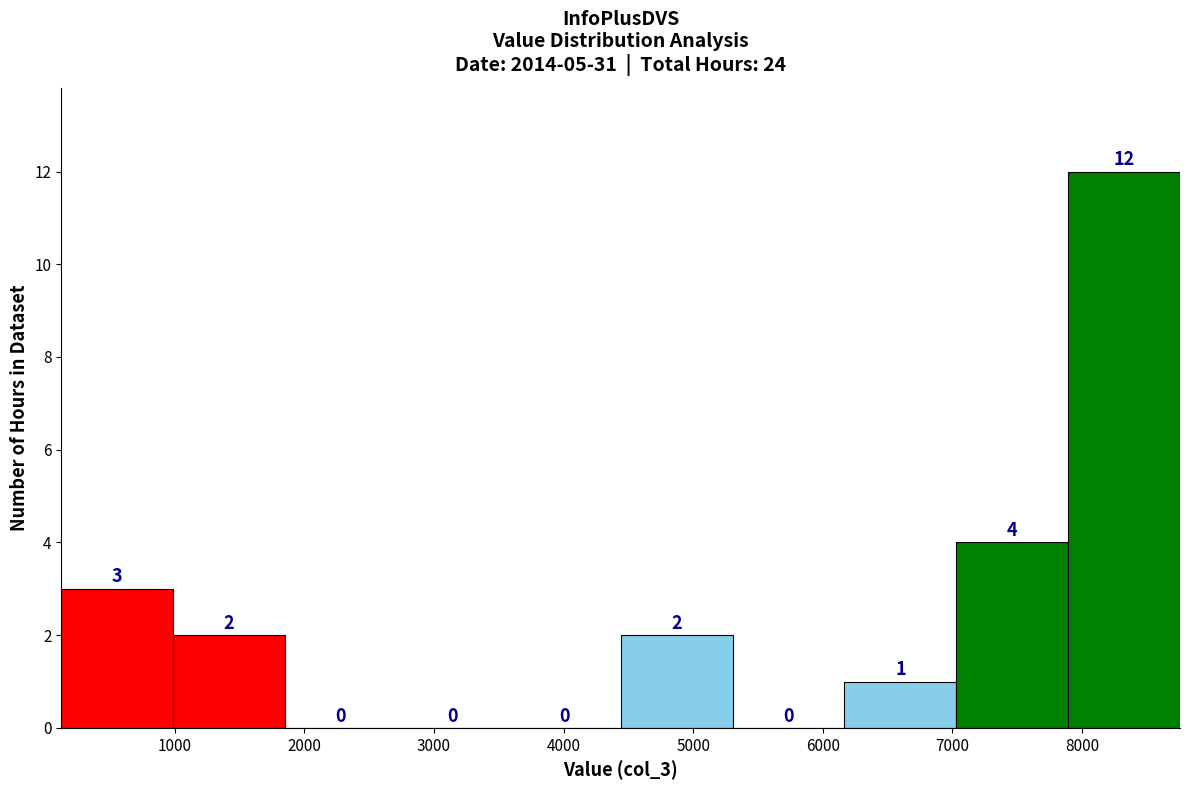

Reading left to right, list every bar in this chart as the range it spans on the x-axis followed by its height. The bar edges are not printed on the chart, so give them approximately, as read against the axis.

100 to 1000: 3
1000 to 1900: 2
1900 to 2700: 0
2700 to 3600: 0
3600 to 4400: 0
4400 to 5300: 2
5300 to 6200: 0
6200 to 7000: 1
7000 to 7900: 4
7900 to 8800: 12